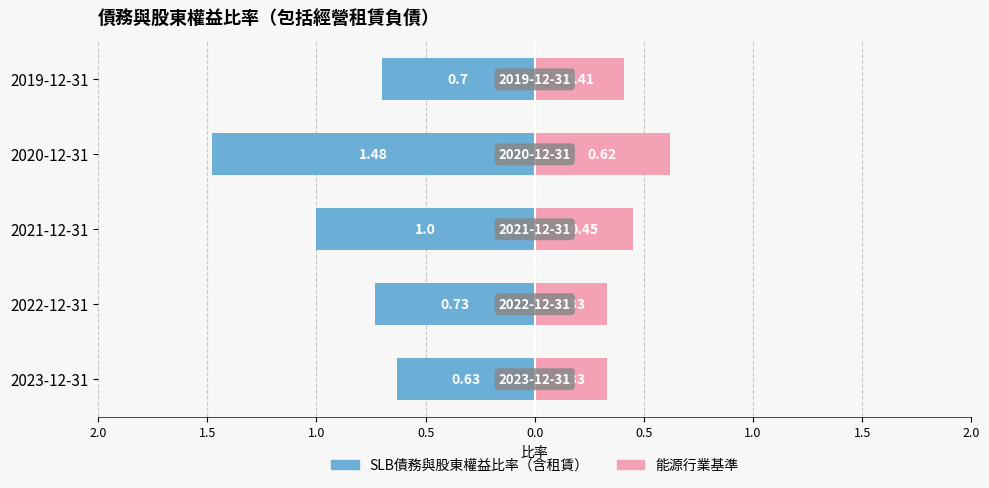

The SLB債務與股東權益比率（含租賃） series shows -0.7 at 2022-12-31. True or false?

True